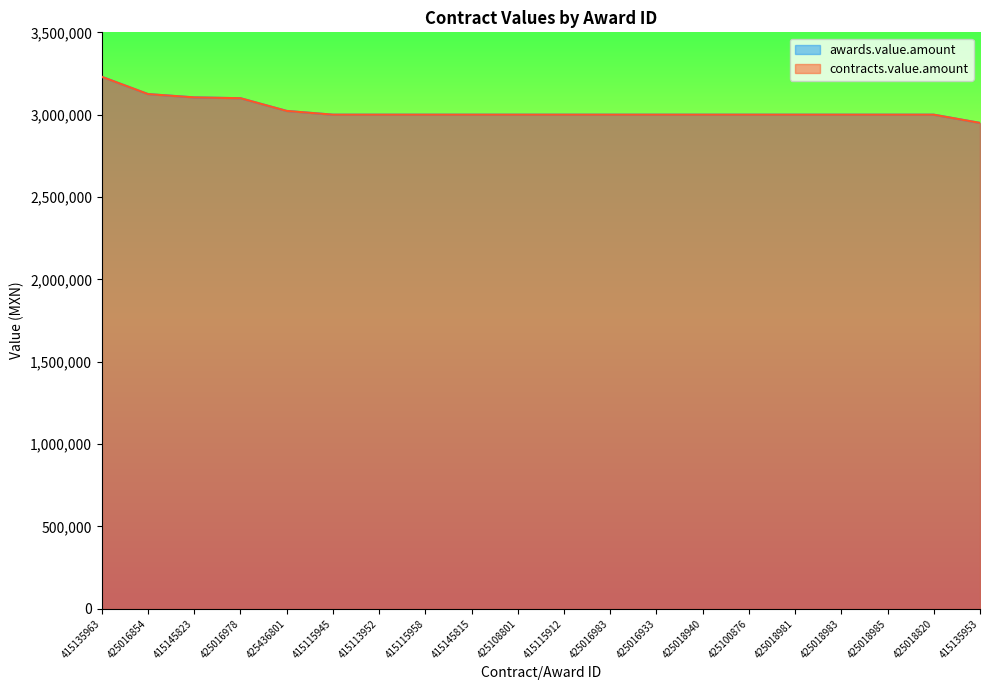

At which category is the sum across all series the highest?

415135963